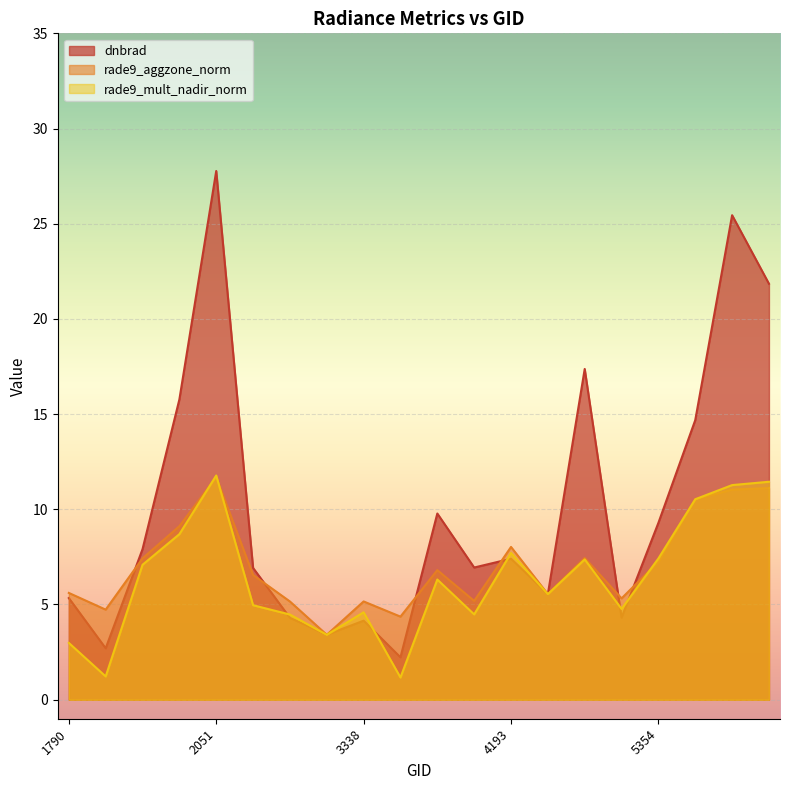

At which category is the sum across all series the highest?

2051